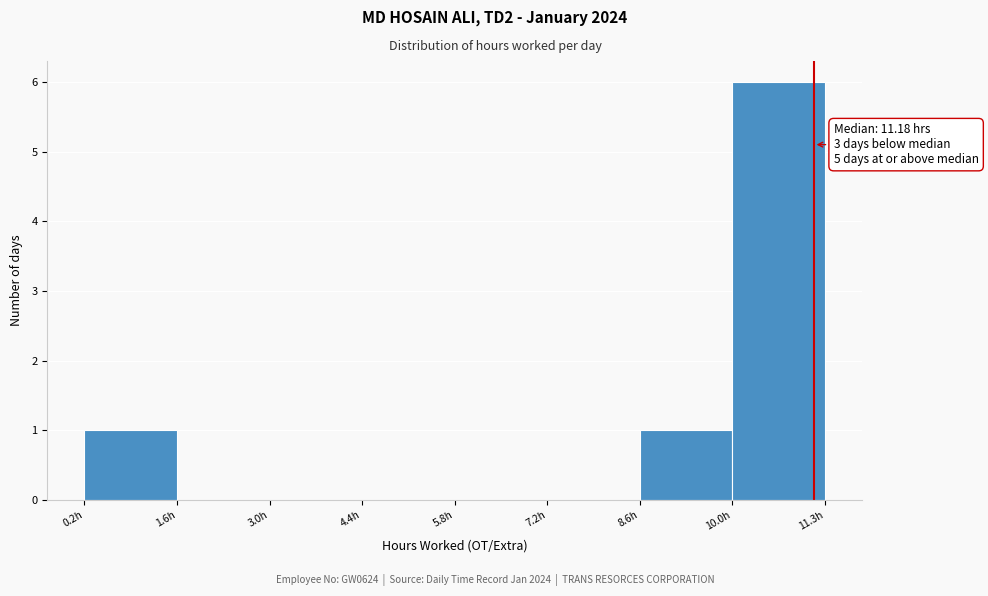

Which range on the x-axis has the tallest bar?

10.0 to 11.4